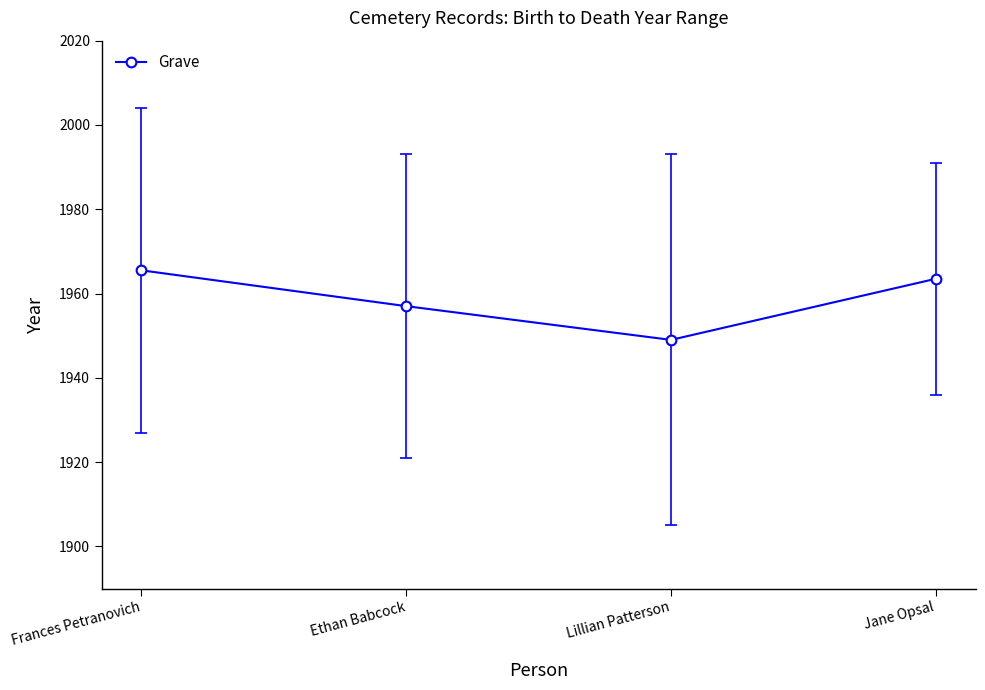

Read the value at Ethan Babcock.

1957.0